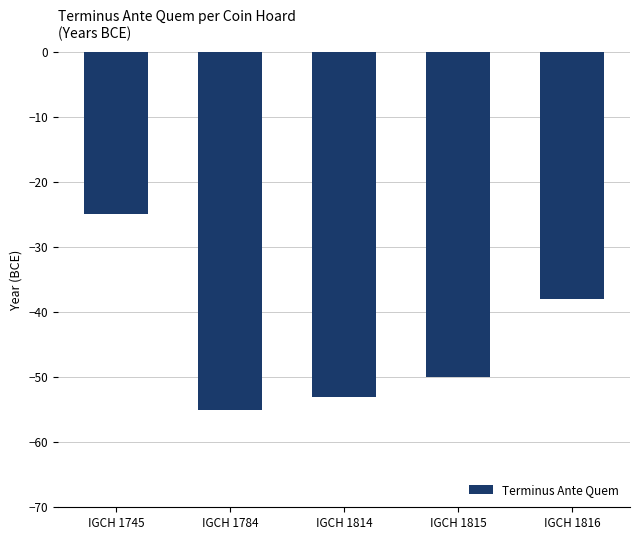

List the labels in order of value, smallest first.

IGCH 1784, IGCH 1814, IGCH 1815, IGCH 1816, IGCH 1745